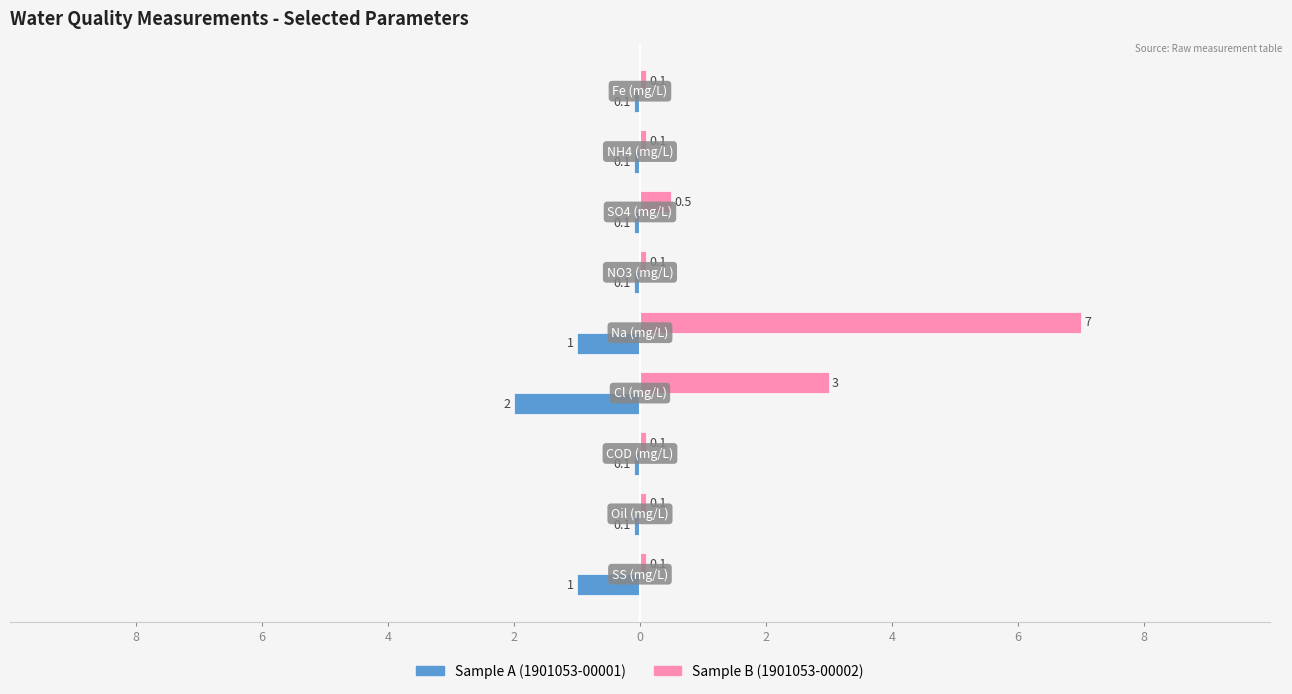

What are all the series names shown in the legend?

Sample A (1901053-00001), Sample B (1901053-00002)